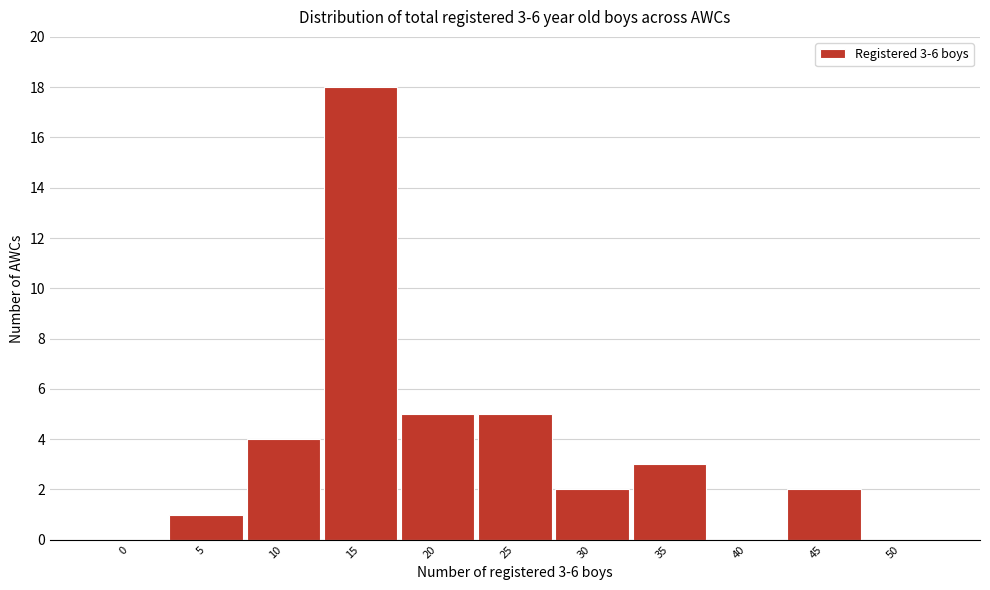

Reading left to right, extract all data points from this chart.

0=0	5=1	10=4	15=18	20=5	25=5	30=2	35=3	40=0	45=2	50=0